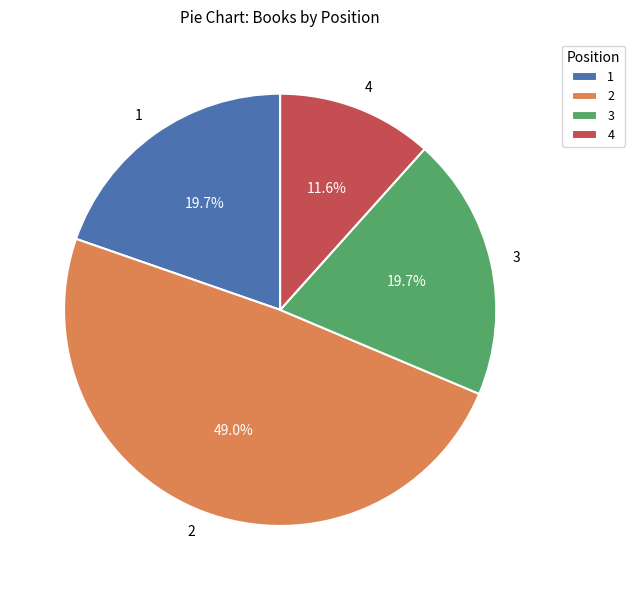

Count the number of slices in the pie.

4